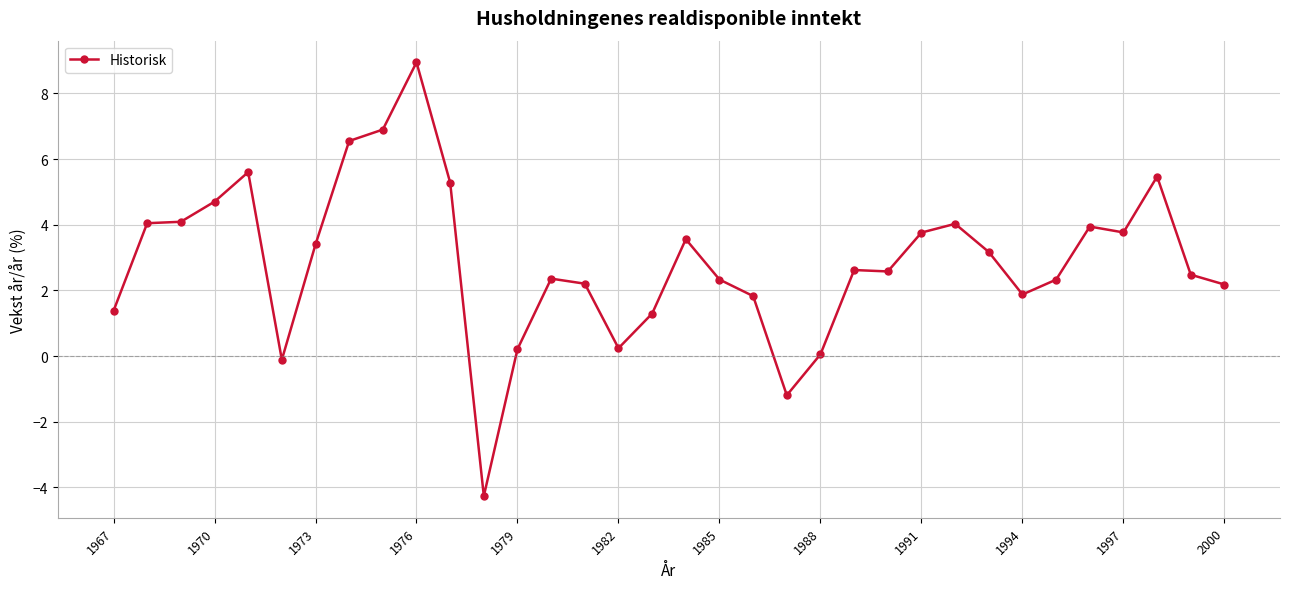

How many values are below 2?

10